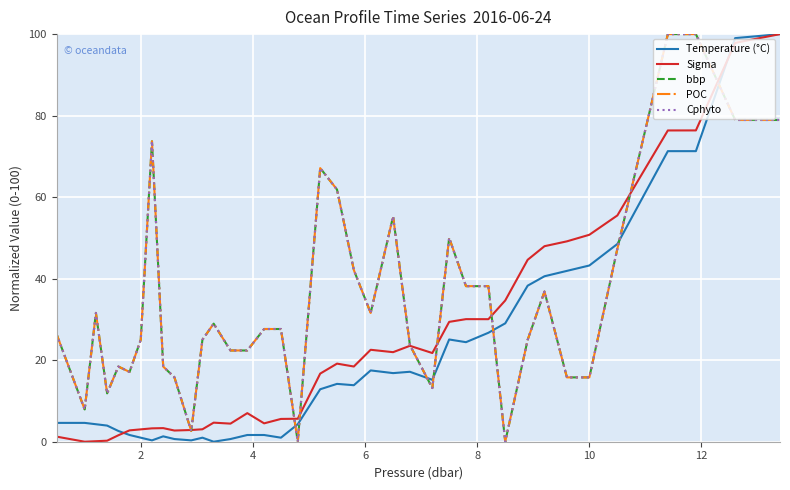

Which series ends up on top after the final intersection of Temperature (°C) and Cphyto?

Temperature (°C)